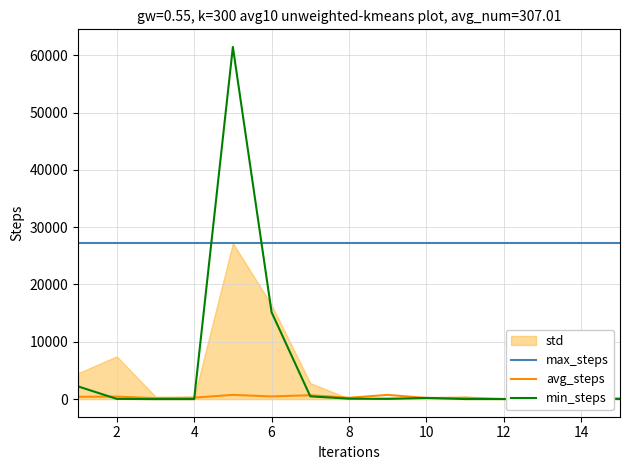

What is the difference between the highest and lowest values at 12?

26749